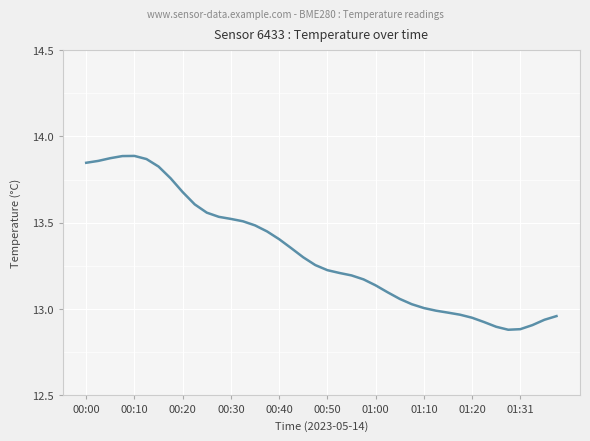

What is the difference between the maximum and minimum values?

1.0